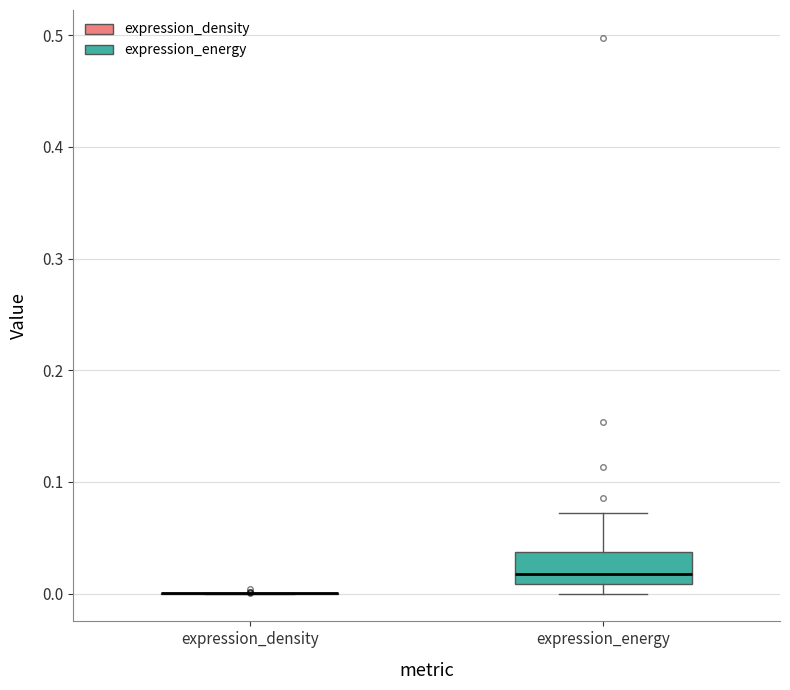

Reading left to right, read every box against the y-axis: the position of its median line, the range the box covers, and the ends of its whiskers. The values are not printed on the chart, so give them approximately, as read against the axis.

expression_density: box collapsed to a line at 0.00, whiskers 0.00 to 0.00
expression_energy: median 0.02, box 0.01 to 0.04, whiskers 0.00 to 0.07